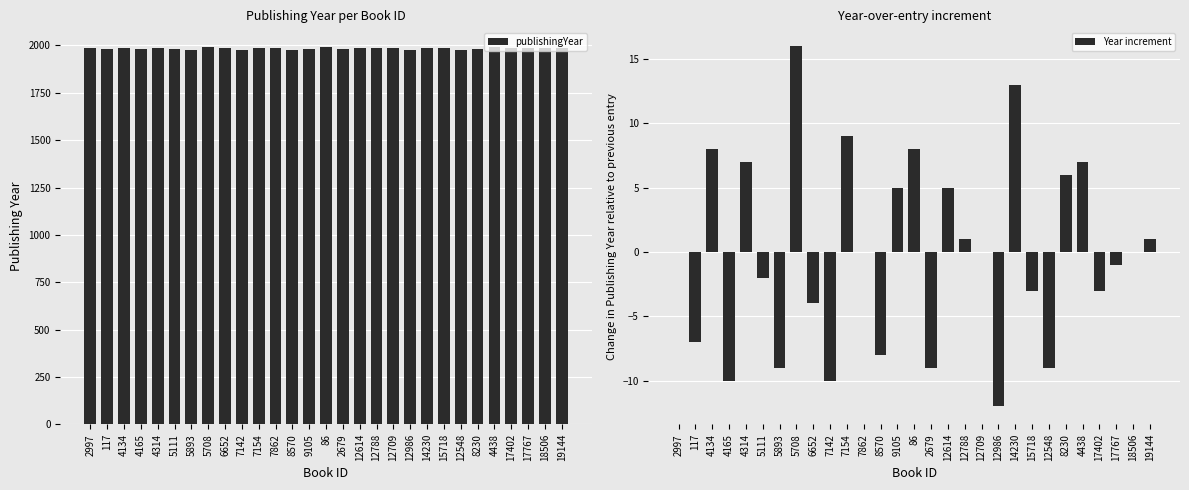

What value does the Year increment series have at 8230?

6